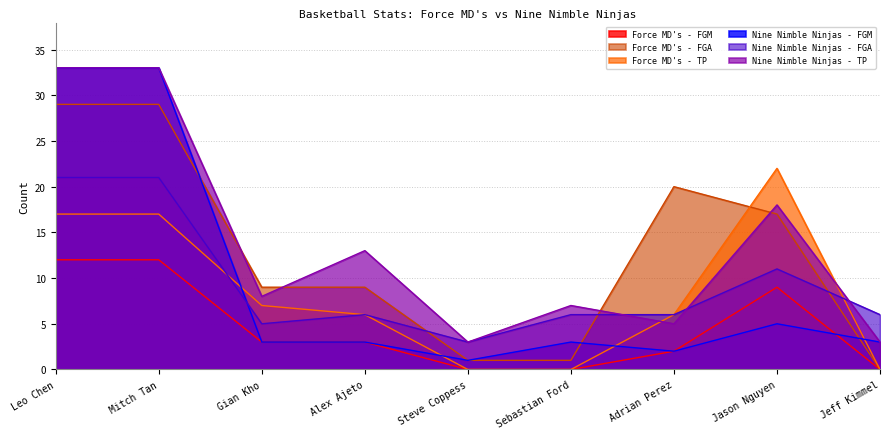

The Force MD's - TP series shows 6 at Adrian Perez. True or false?

True